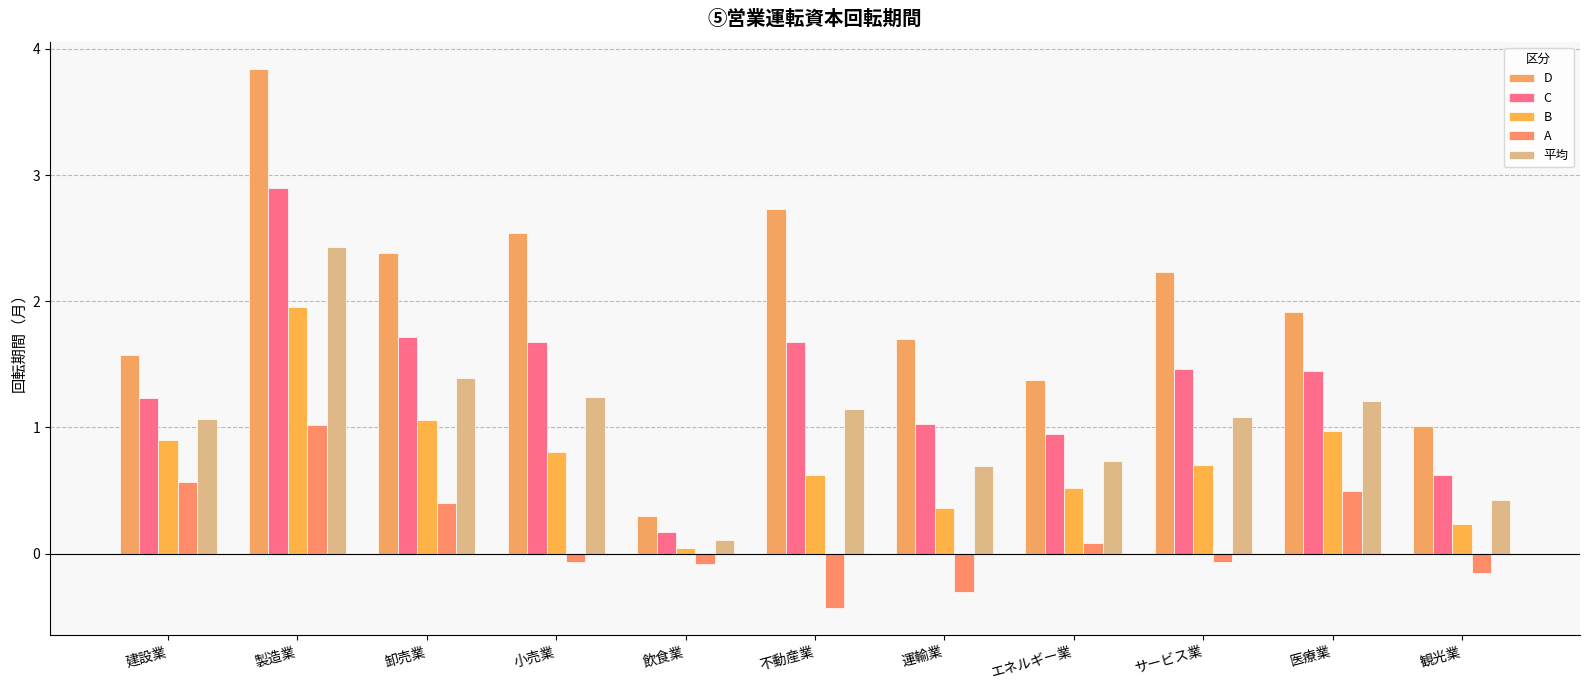

What position from the left is 卸売業?

3